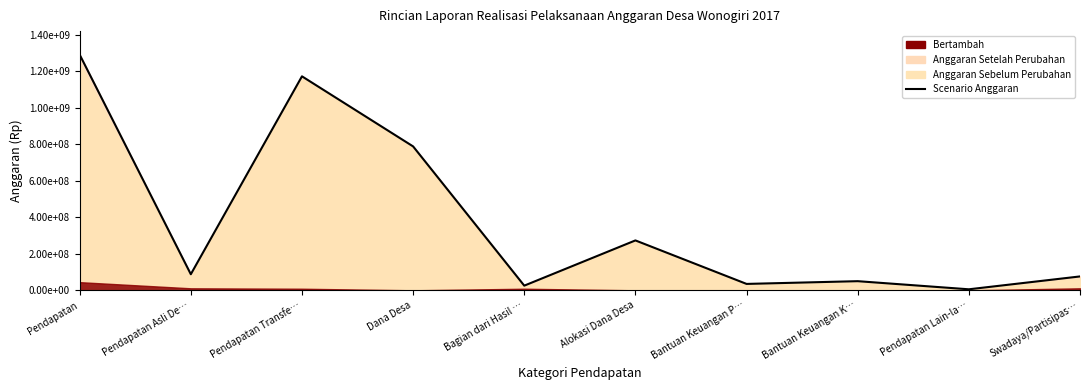

At which category does the chart reach its peak across all series?

Pendapatan